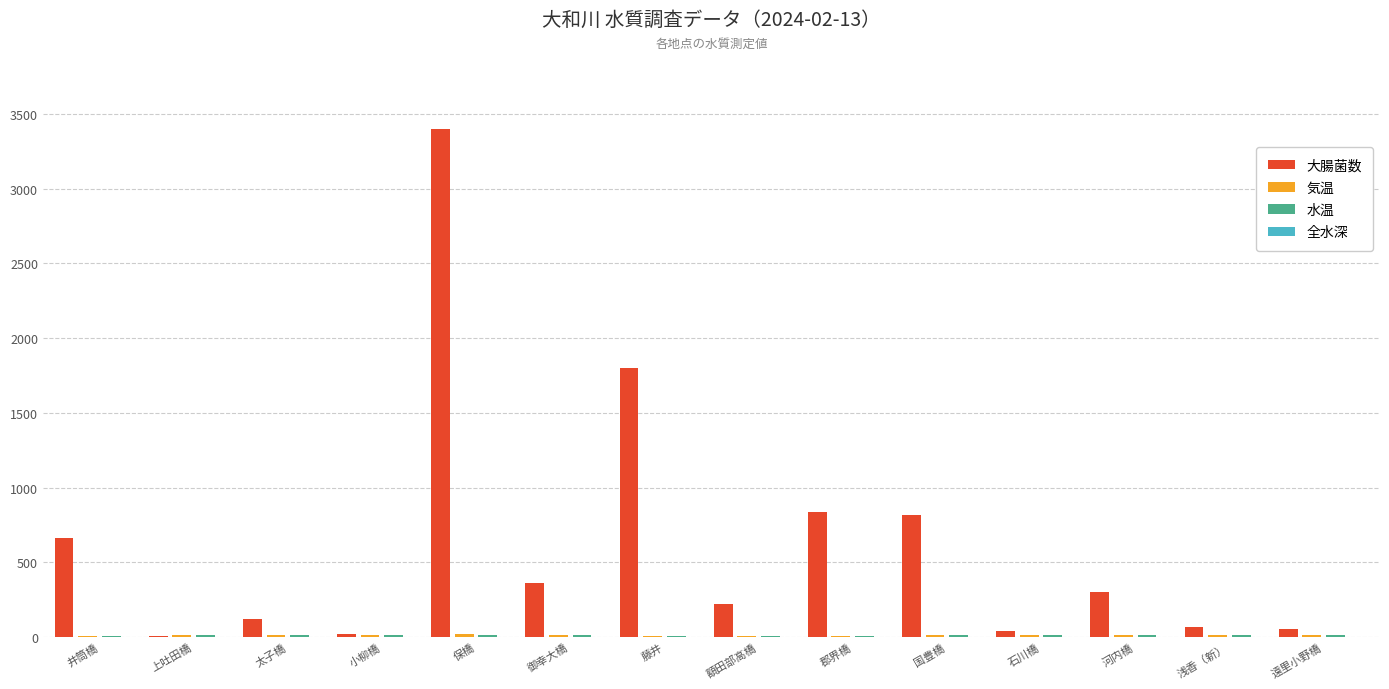

Which series has the largest total across all categories?

大腸菌数